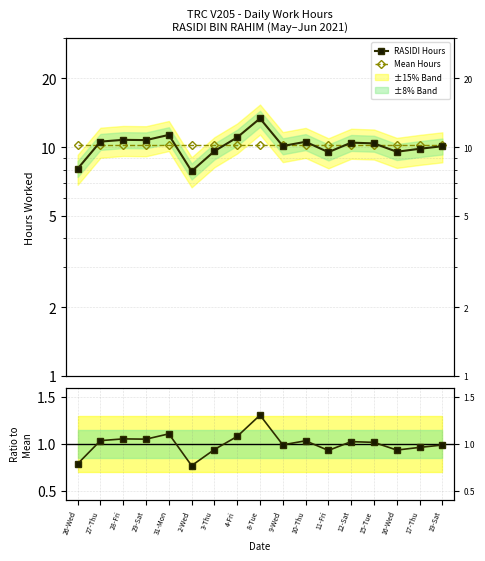

Rank the series by their maximum value, from lowest to highest.

Ratio to Mean, Mean Hours, RASIDI Hours